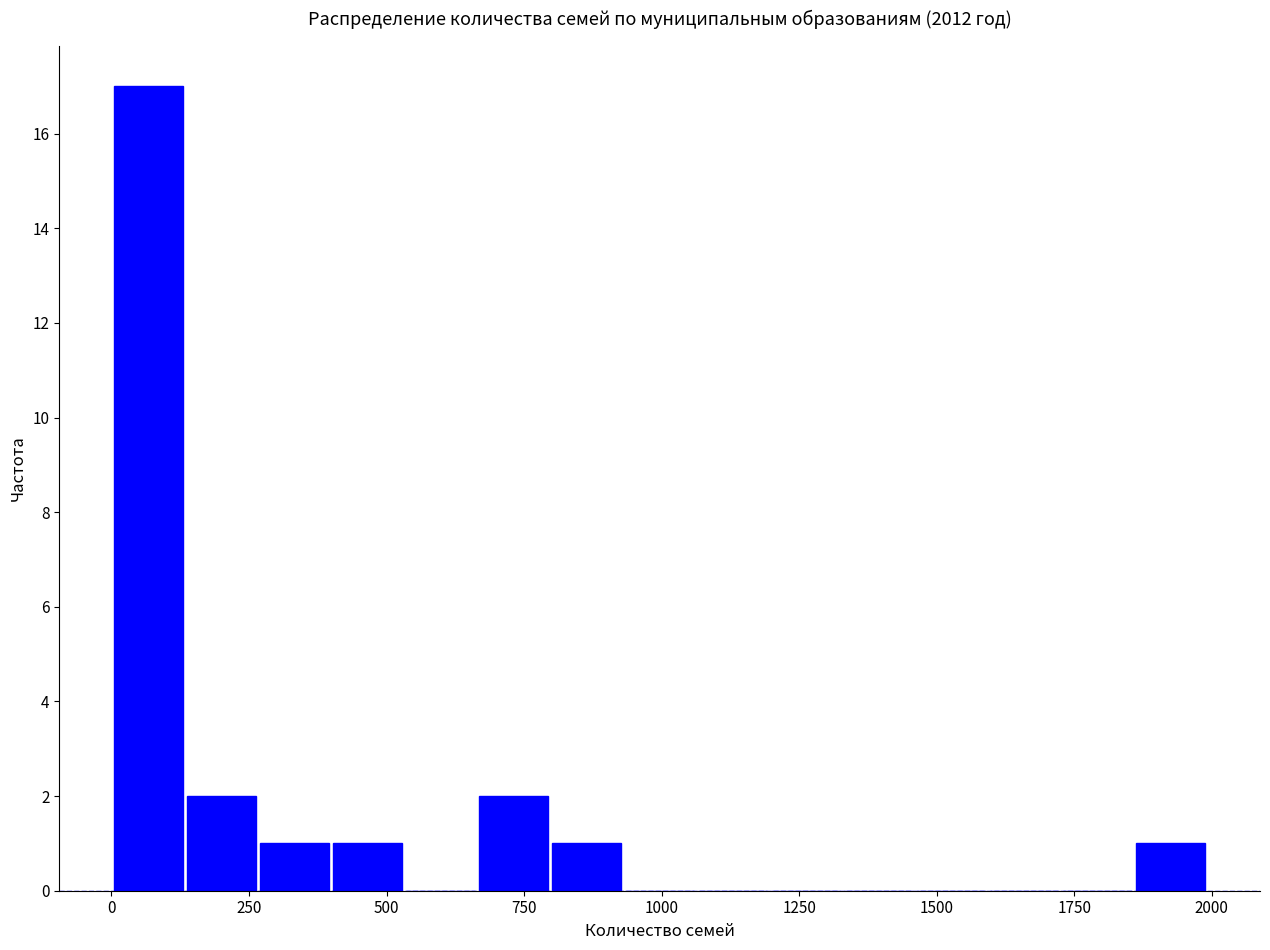

Around what value on the x-axis is the tallest bar? Give the approximate position of its centre, as read against the axis.

50